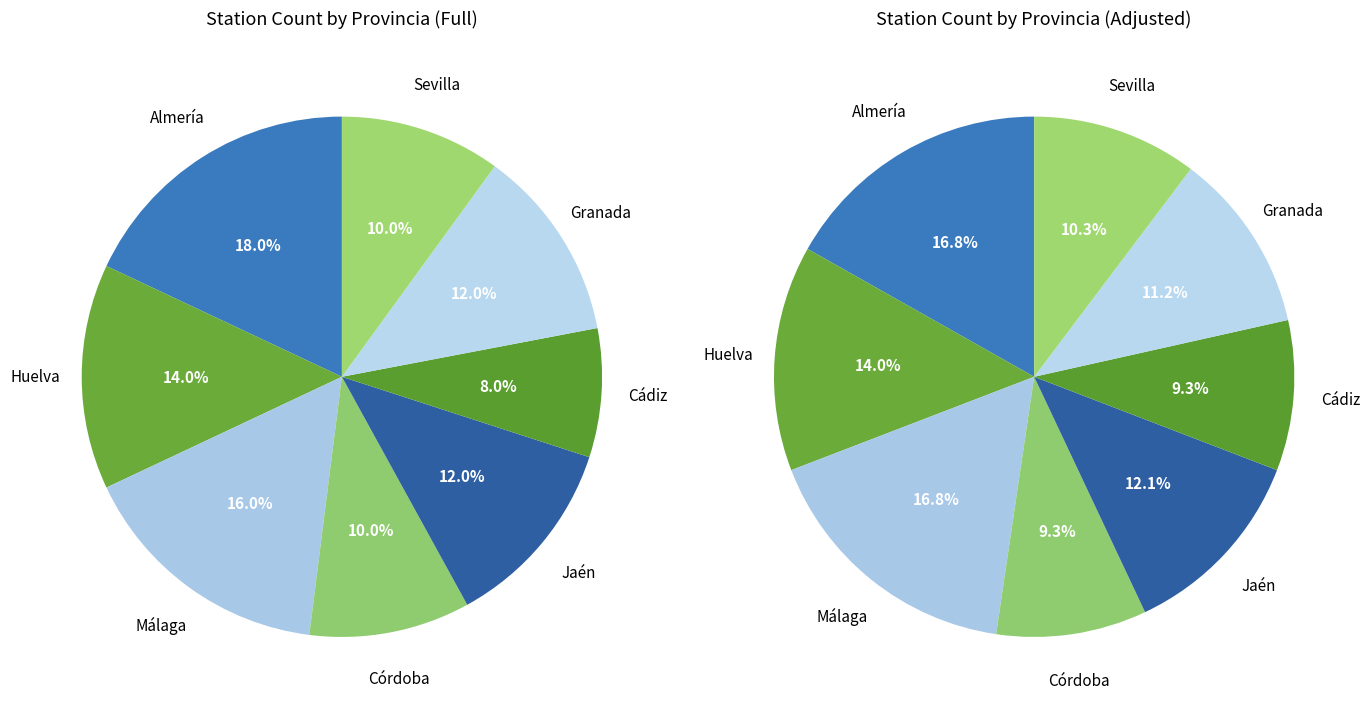

Rank the categories by value from lowest to highest.

Cádiz, Córdoba, Sevilla, Jaén, Granada, Huelva, Málaga, Almería